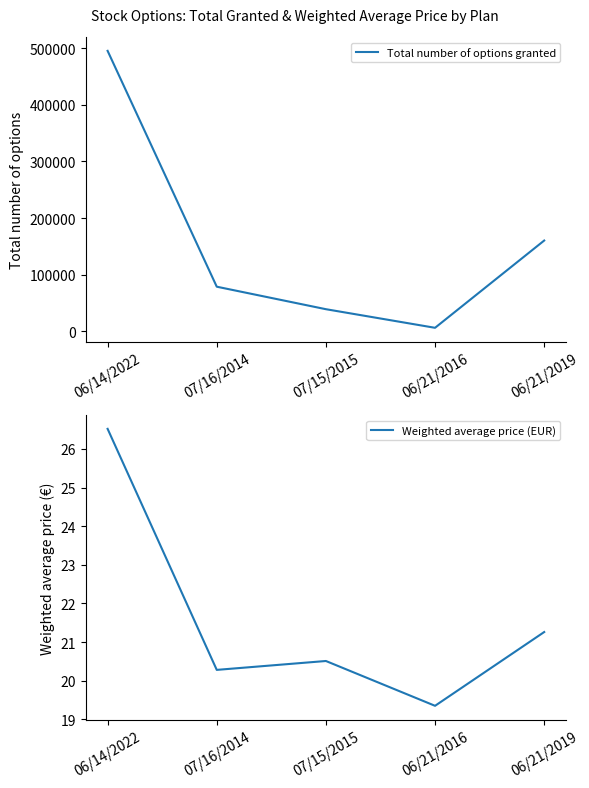

True or false: Weighted average price (EUR) and Total number of options granted cross at least once.

False